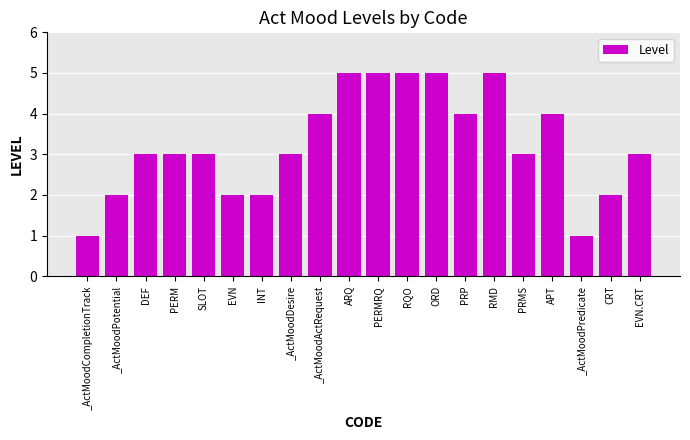

How many series are shown in this chart?

1